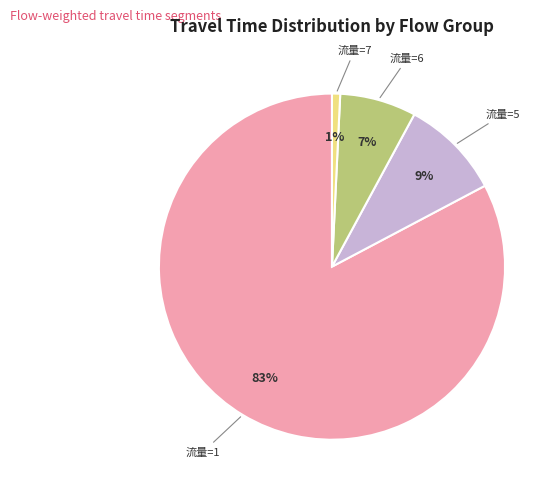

What is the largest slice in the pie chart?

流量=1